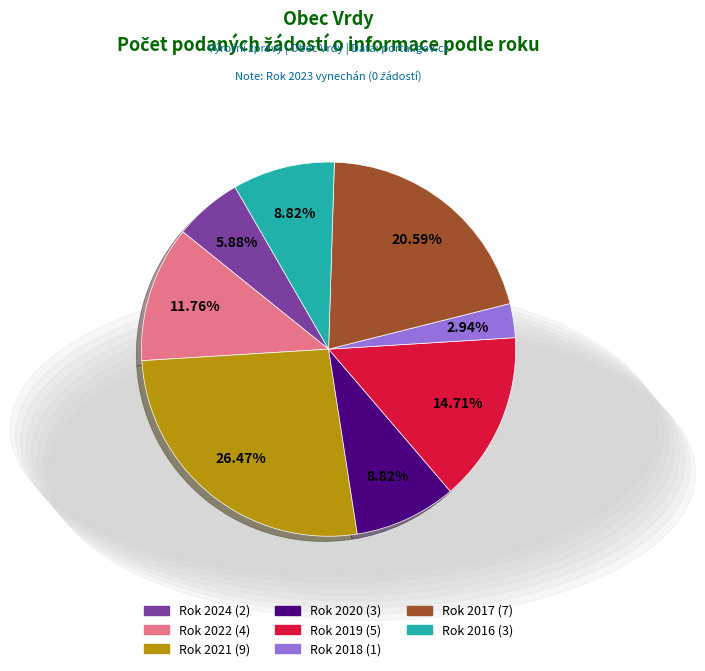

Is there any slice that represents more than half of the pie?

No